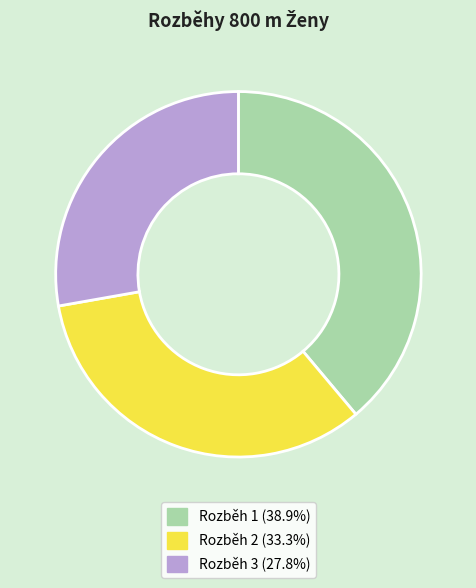

Which category has the smallest portion of the pie?

Rozběh 3